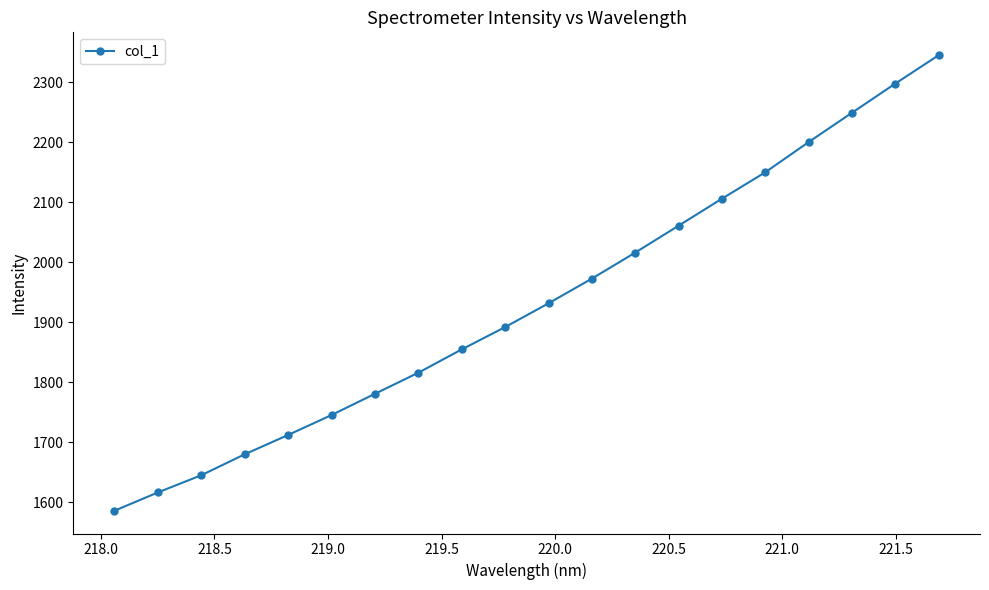

What is the maximum value shown in the chart?

2344.8